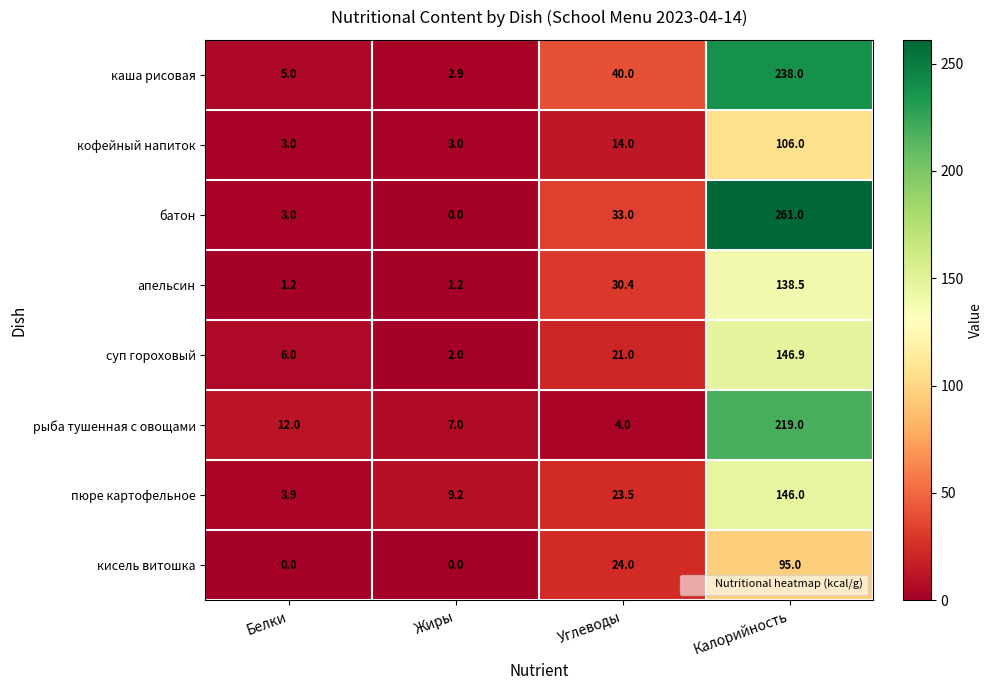

The суп гороховый series shows 3.5 at Жиры. True or false?

False